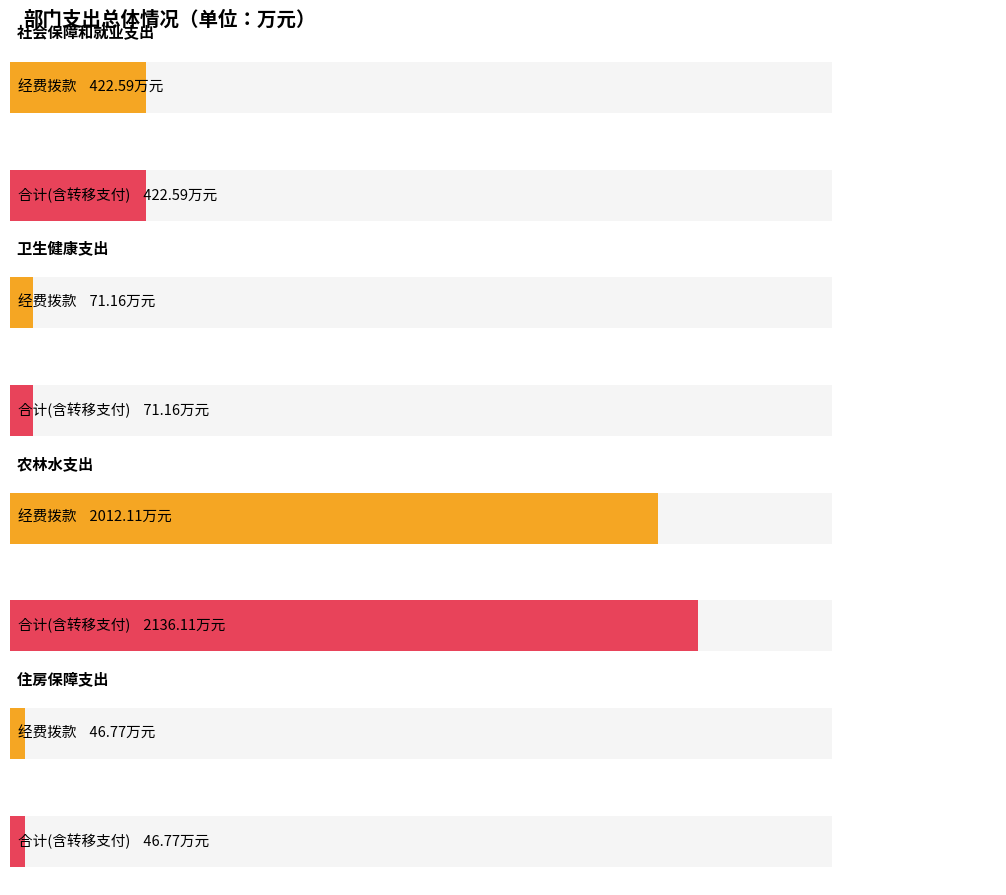

What is the maximum value for 经费拨款?

2012.1